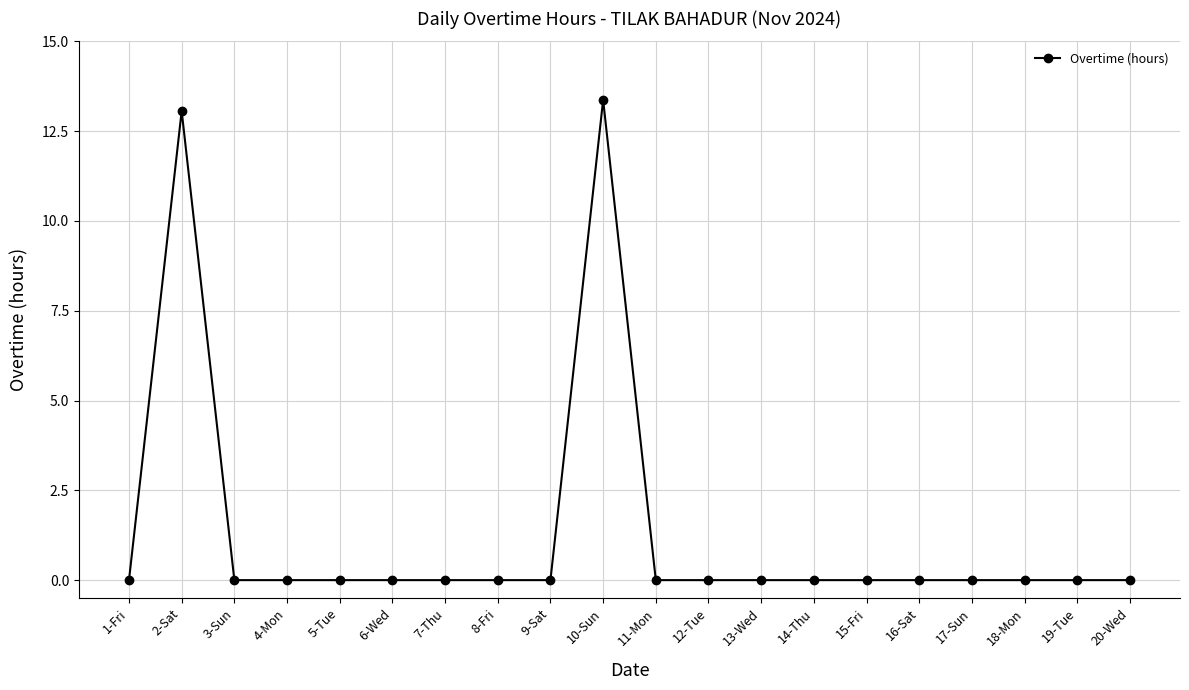

Reading left to right, extract all data points from this chart.

1-Fri=0.0	2-Sat=13.1	3-Sun=0.0	4-Mon=0.0	5-Tue=0.0	6-Wed=0.0	7-Thu=0.0	8-Fri=0.0	9-Sat=0.0	10-Sun=13.4	11-Mon=0.0	12-Tue=0.0	13-Wed=0.0	14-Thu=0.0	15-Fri=0.0	16-Sat=0.0	17-Sun=0.0	18-Mon=0.0	19-Tue=0.0	20-Wed=0.0